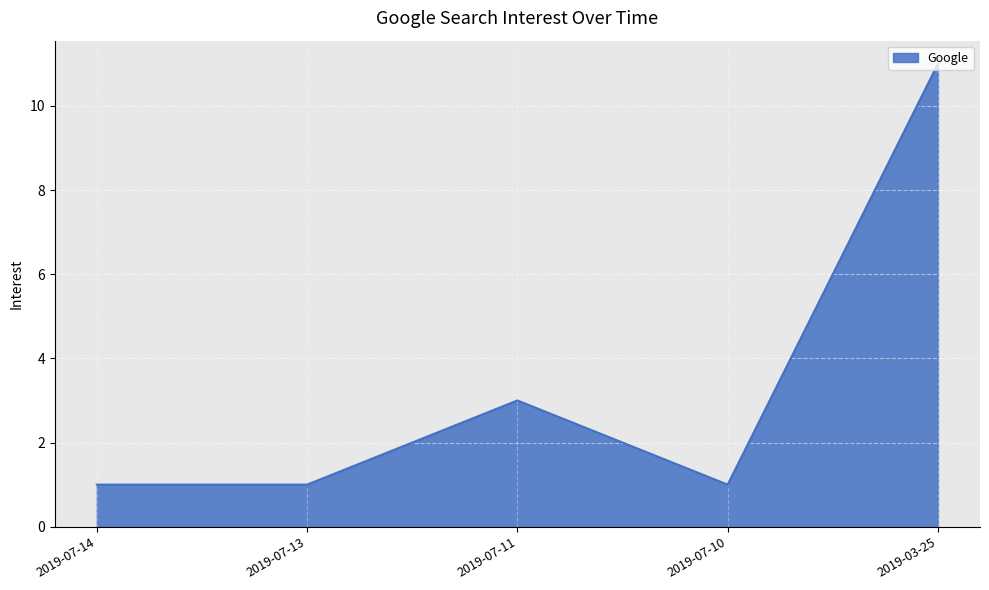

Reading left to right, transcribe all the data shown in this chart.

2019-07-14=1	2019-07-13=1	2019-07-11=3	2019-07-10=1	2019-03-25=11